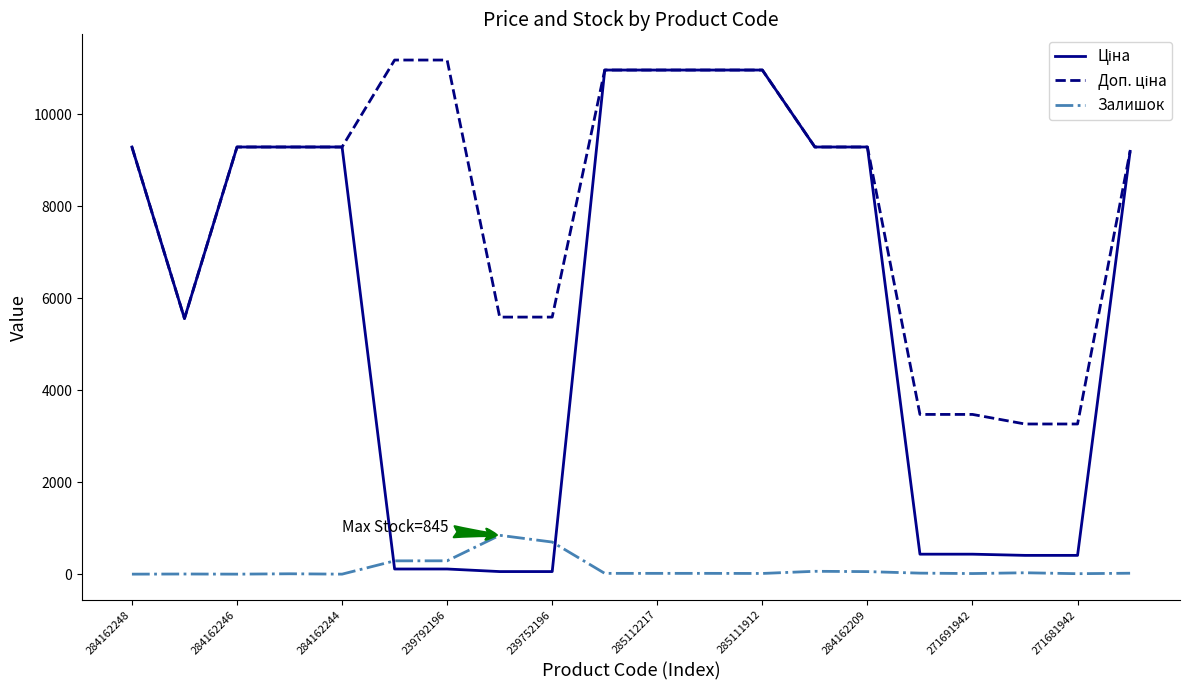

What is the maximum value shown in the chart?

11182.0